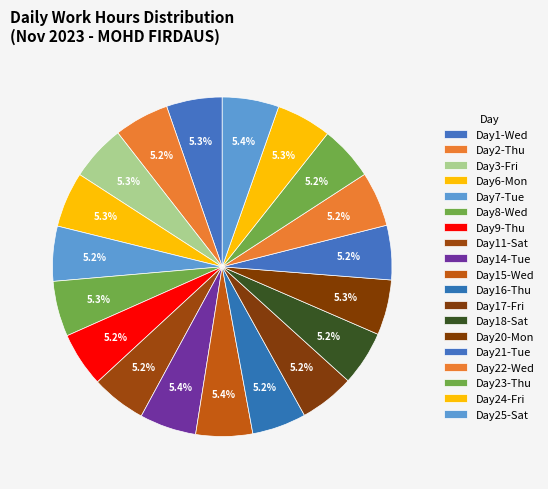

How many segments does this pie chart have?

19